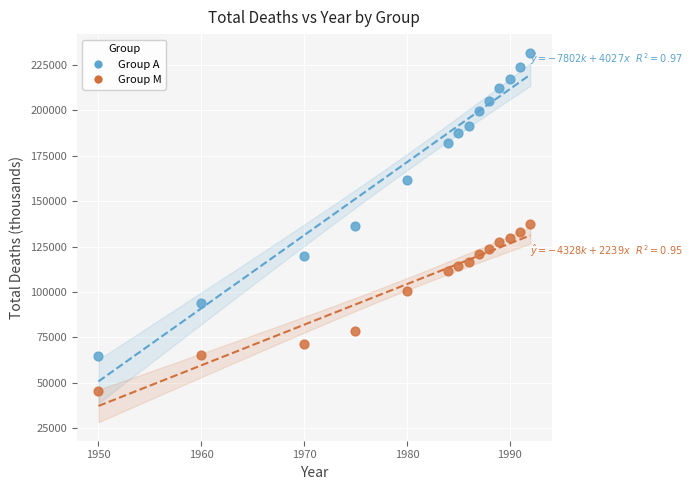

Across all data points, what is the range of X values (max minus min)?

42